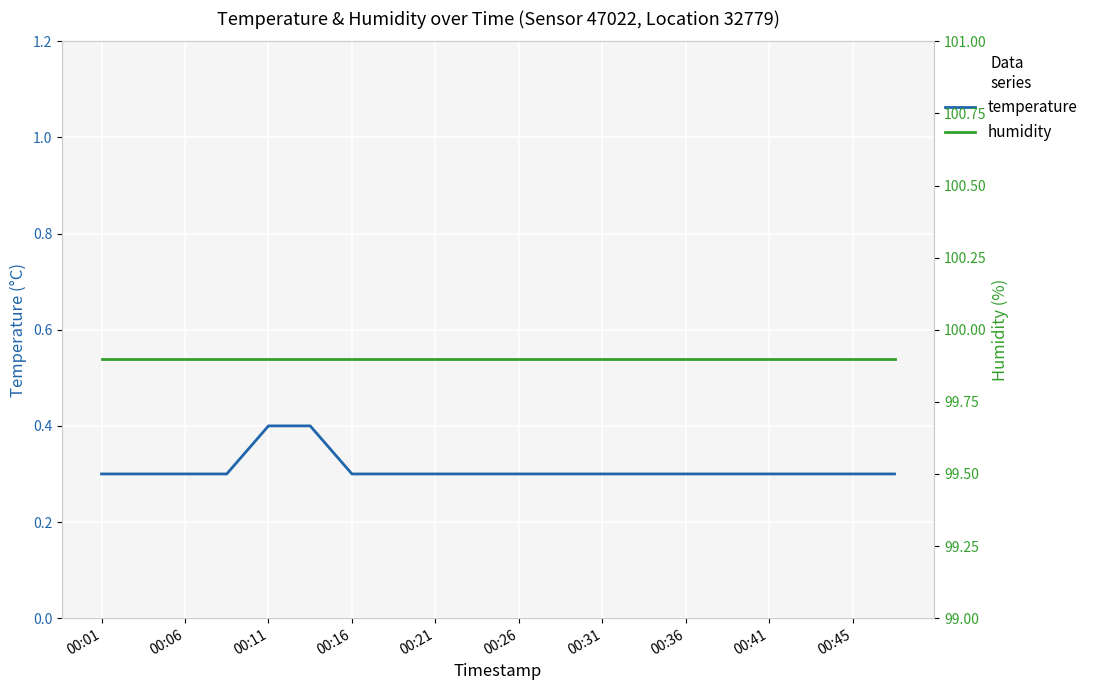

What is the minimum value for temperature?

0.3